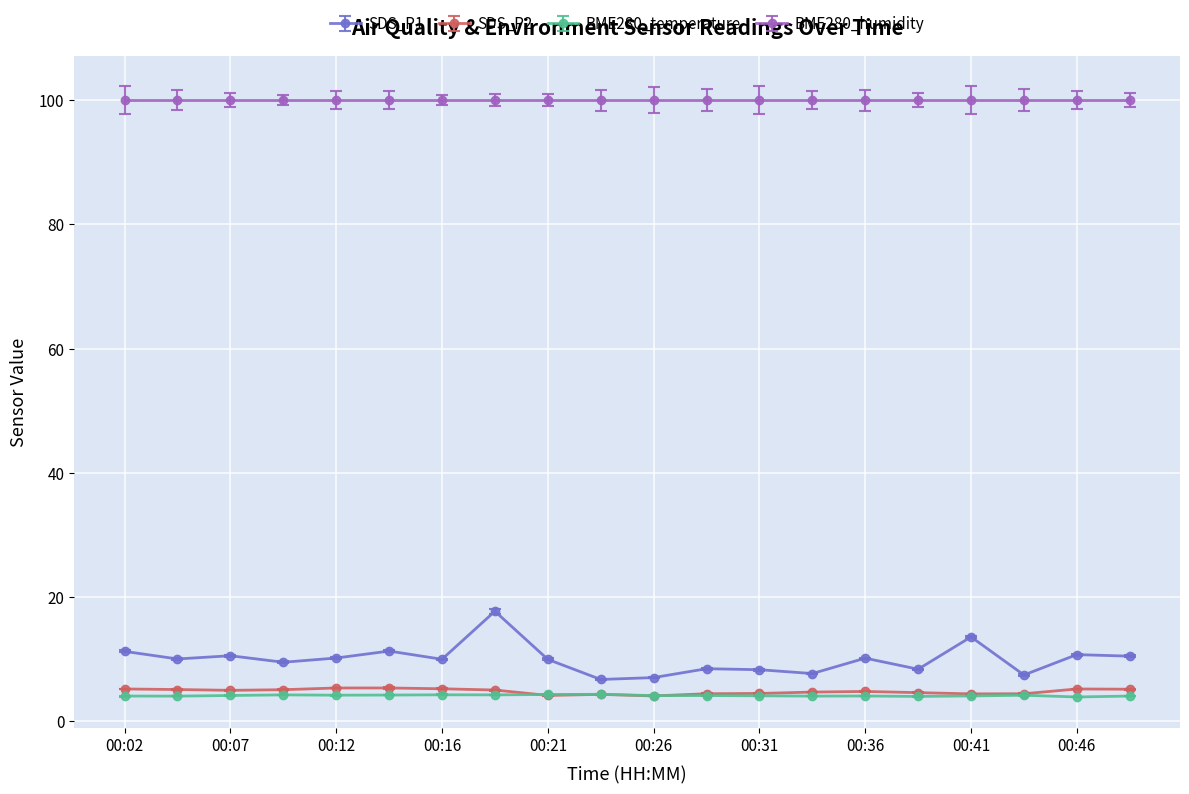

What is the value of the SDS_P1 point at the 8th from the left?

17.7